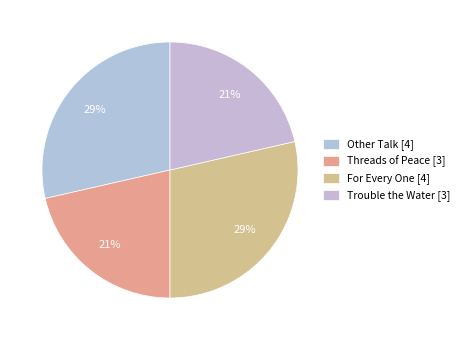

What is the total percentage of Trouble the Water and Threads of Peace?

42.9%